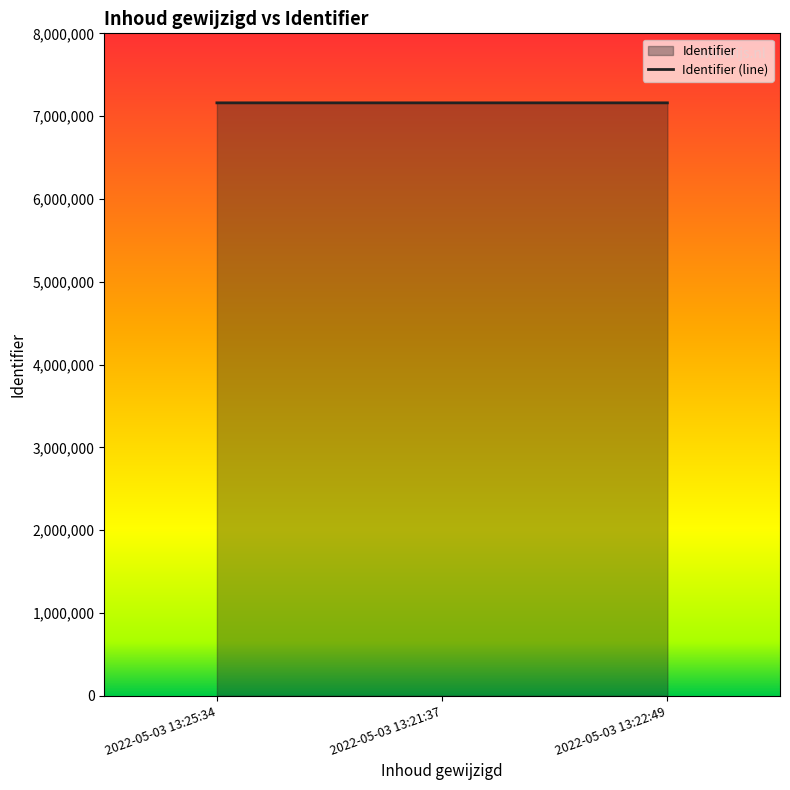

How many data points does each series have?

3